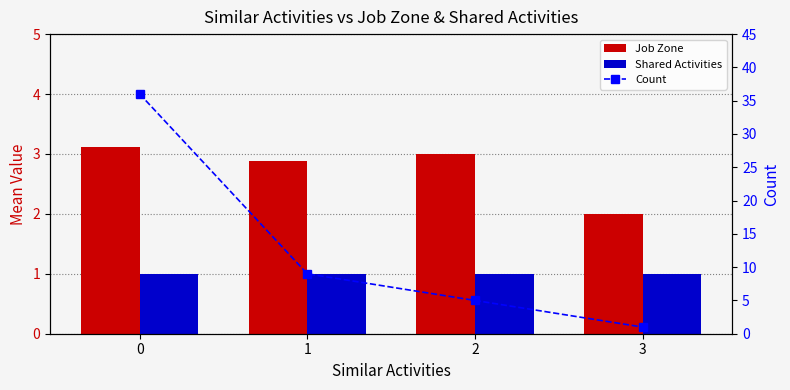

At which label does Count reach its minimum?

3